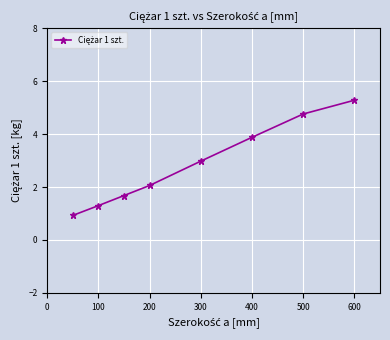

Reading left to right, list all the values displayed in this chart.

0.9	1.3	1.7	2.1	3.0	3.9	4.8	5.3